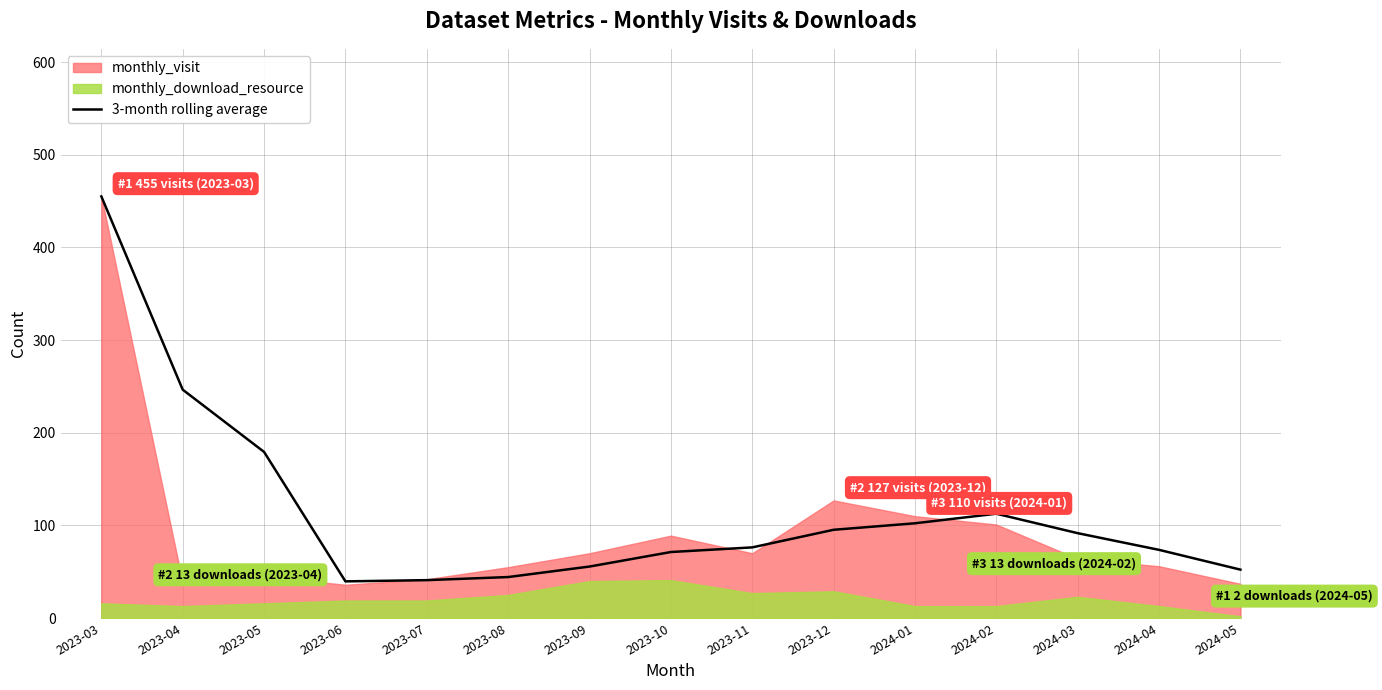

How many values exceed 76?

8